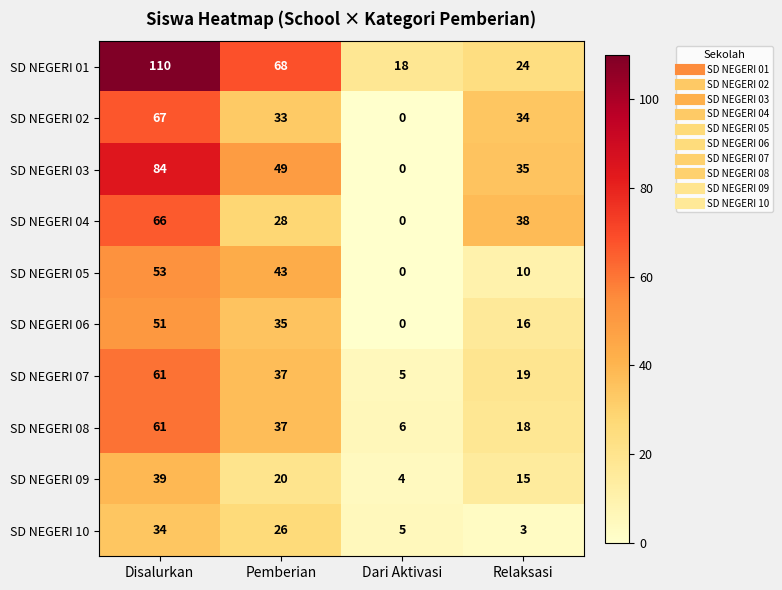

The SD NEGERI 08 series shows 61 at Disalurkan. True or false?

True